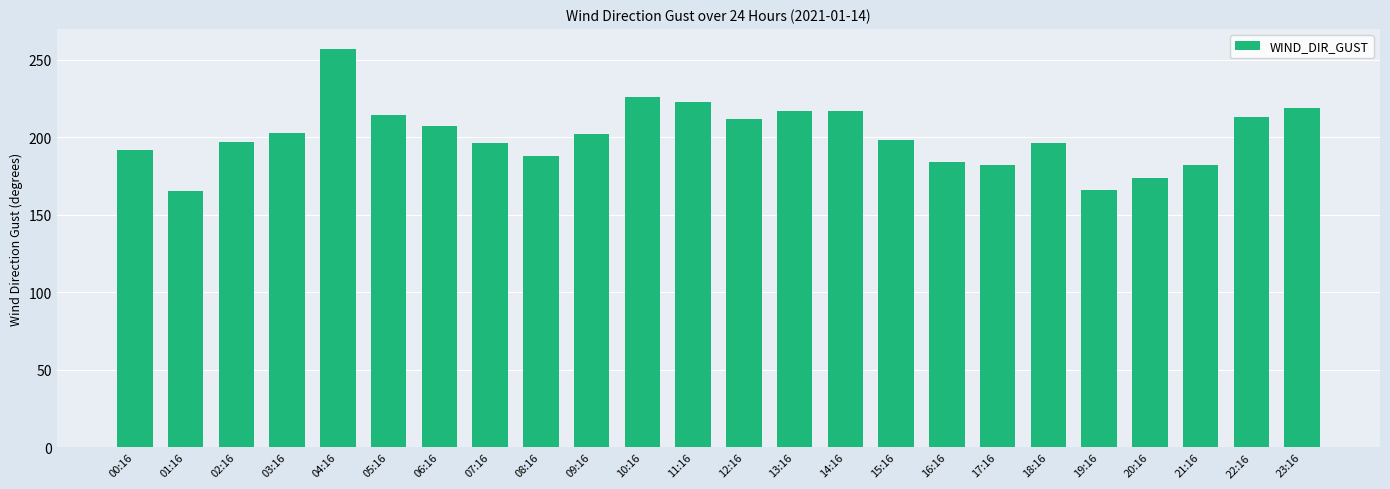

What is the difference between the second highest and minimum values?

61